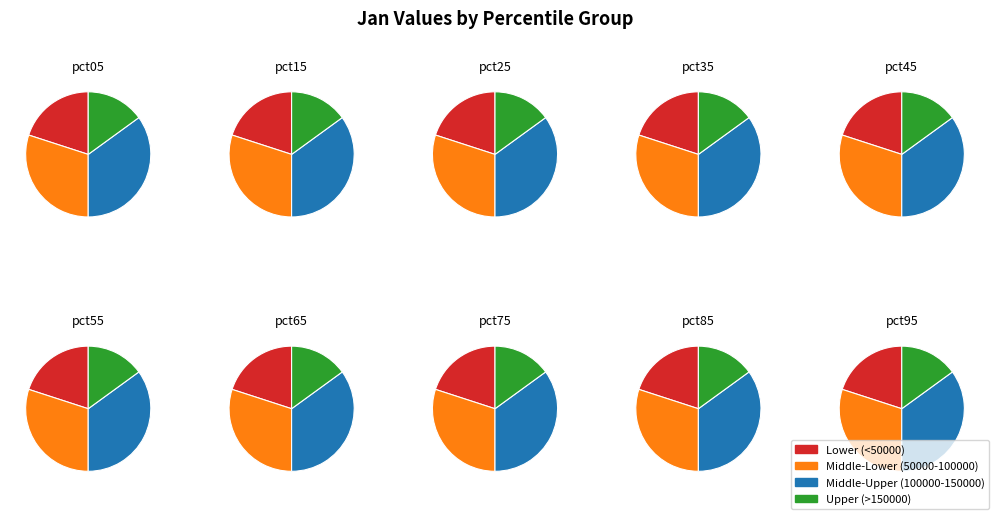

Which has a higher value, pct55 or pct45?

pct55